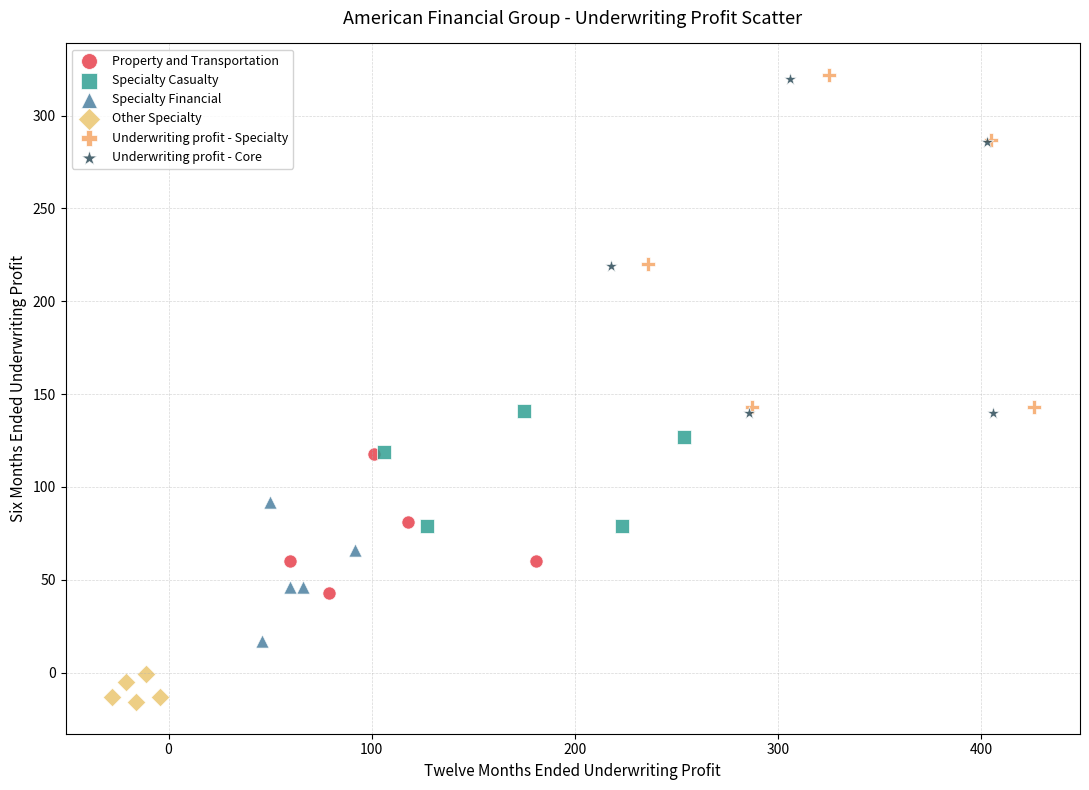

What are all the series names shown in the legend?

Property and Transportation, Specialty Casualty, Specialty Financial, Other Specialty, Underwriting profit - Specialty, Underwriting profit - Core